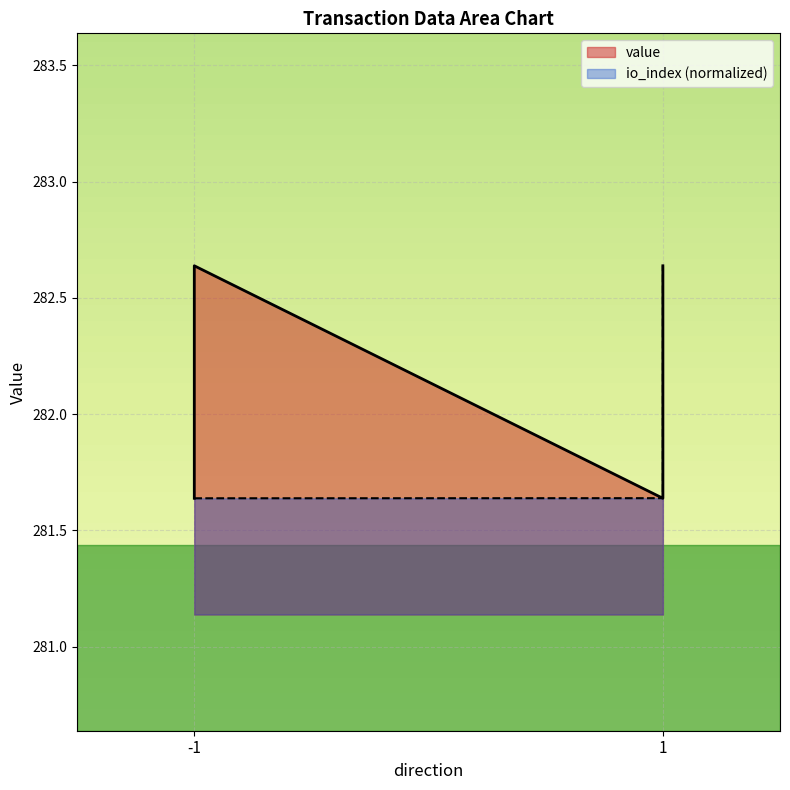

Is it true that value equals 82.0 at -1?

False